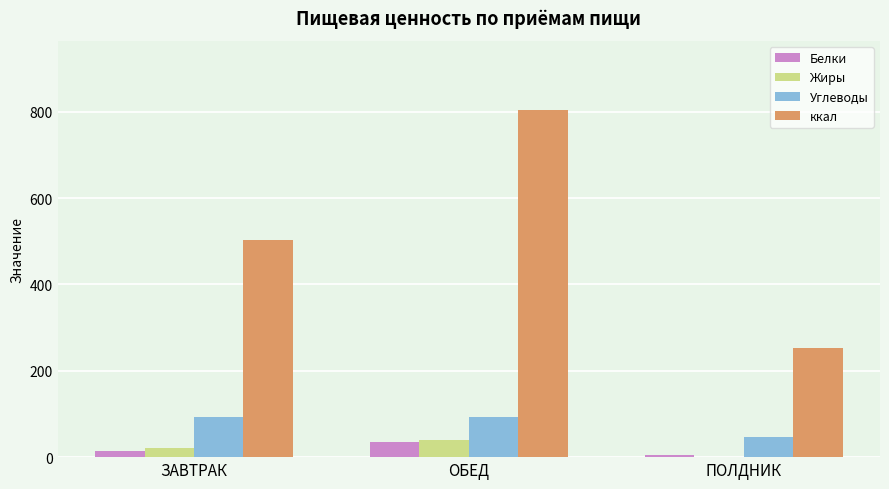

Between ЗАВТРАК and ОБЕД, which series saw the biggest shift?

ккал